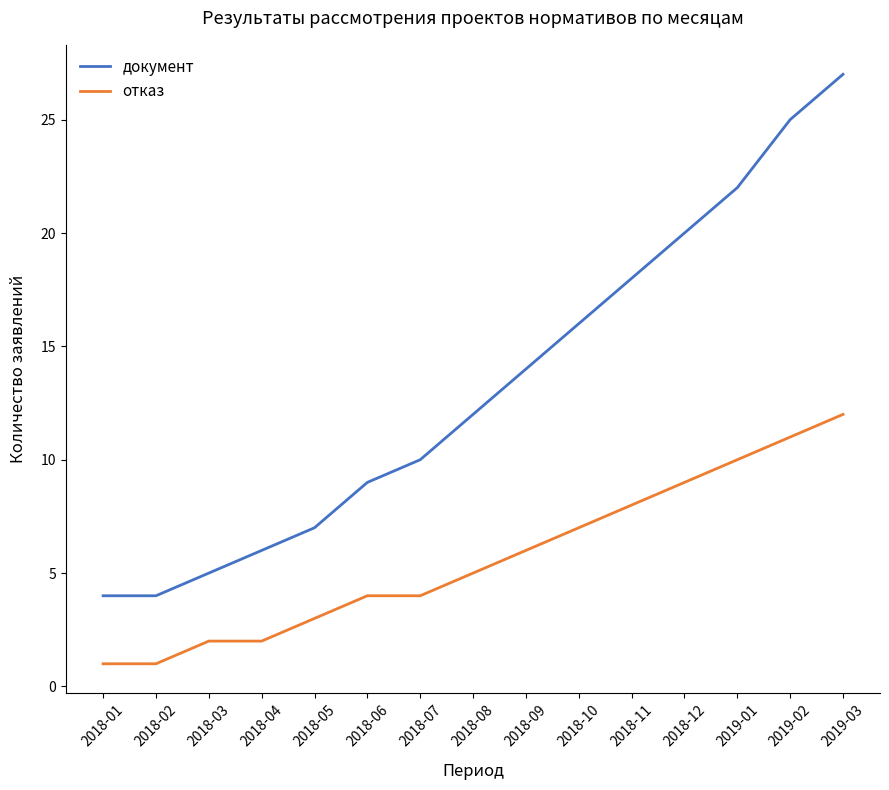

At which category is the sum across all series the highest?

2019-03